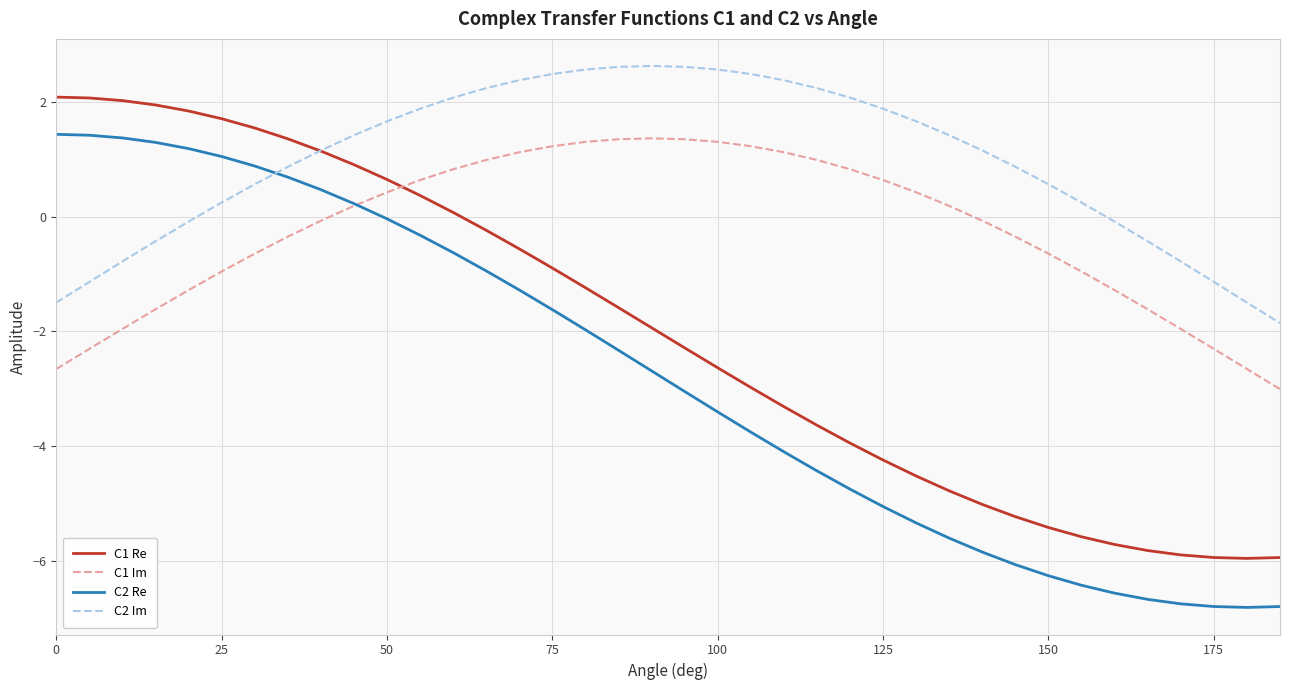

In C2 Im, how many points are higher than both neighbors (excluding endpoints)?

1